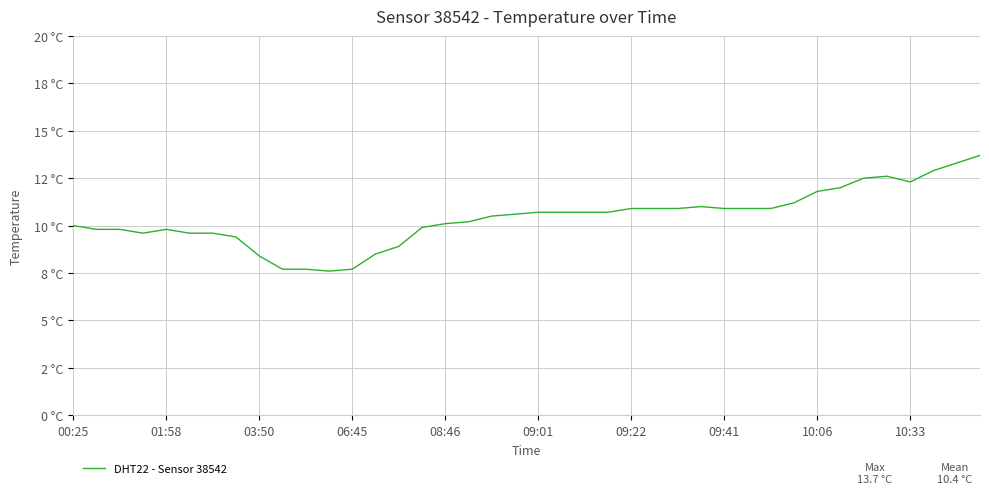

What is the greatest value displayed?

13.7